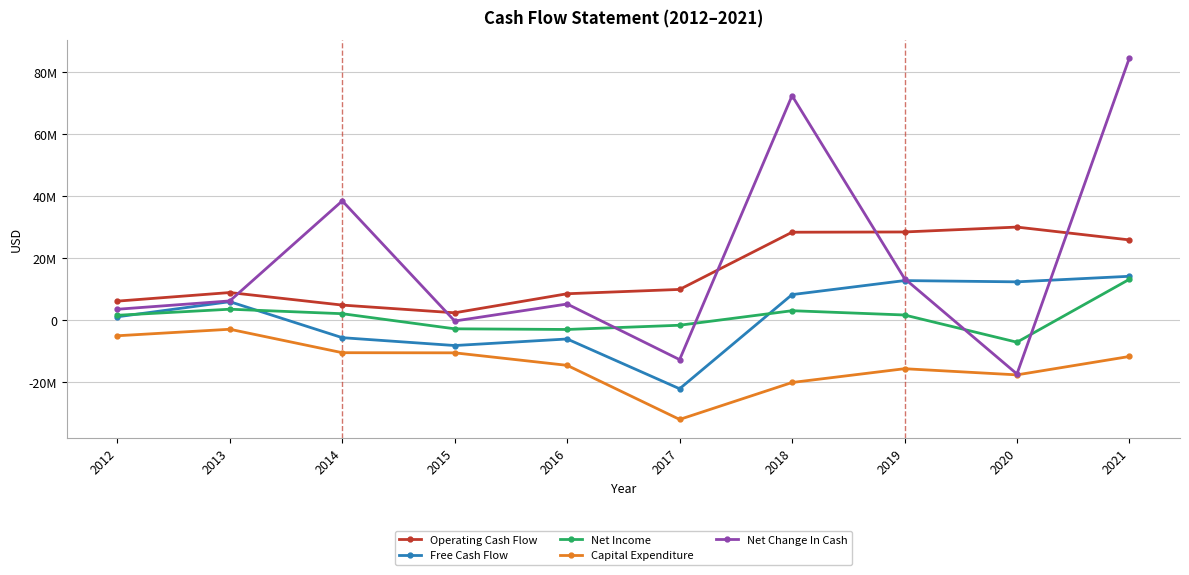

At which category does Net Income reach its first local peak?

2013